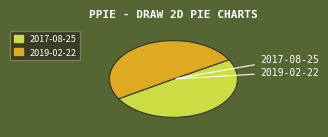

What is the smallest slice in the pie chart?

2017-08-25